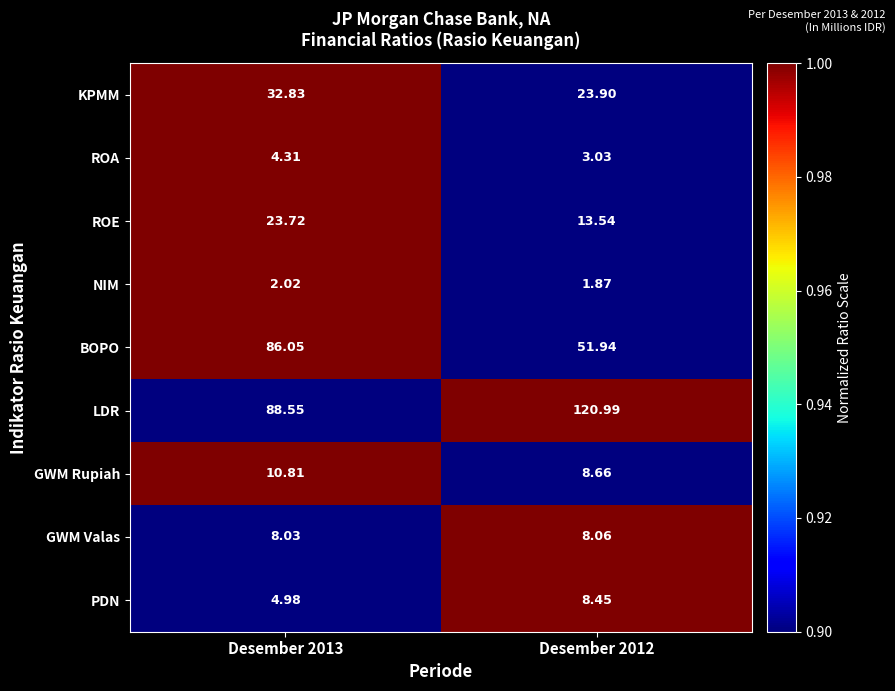

Which series has the largest range (max minus min)?

BOPO